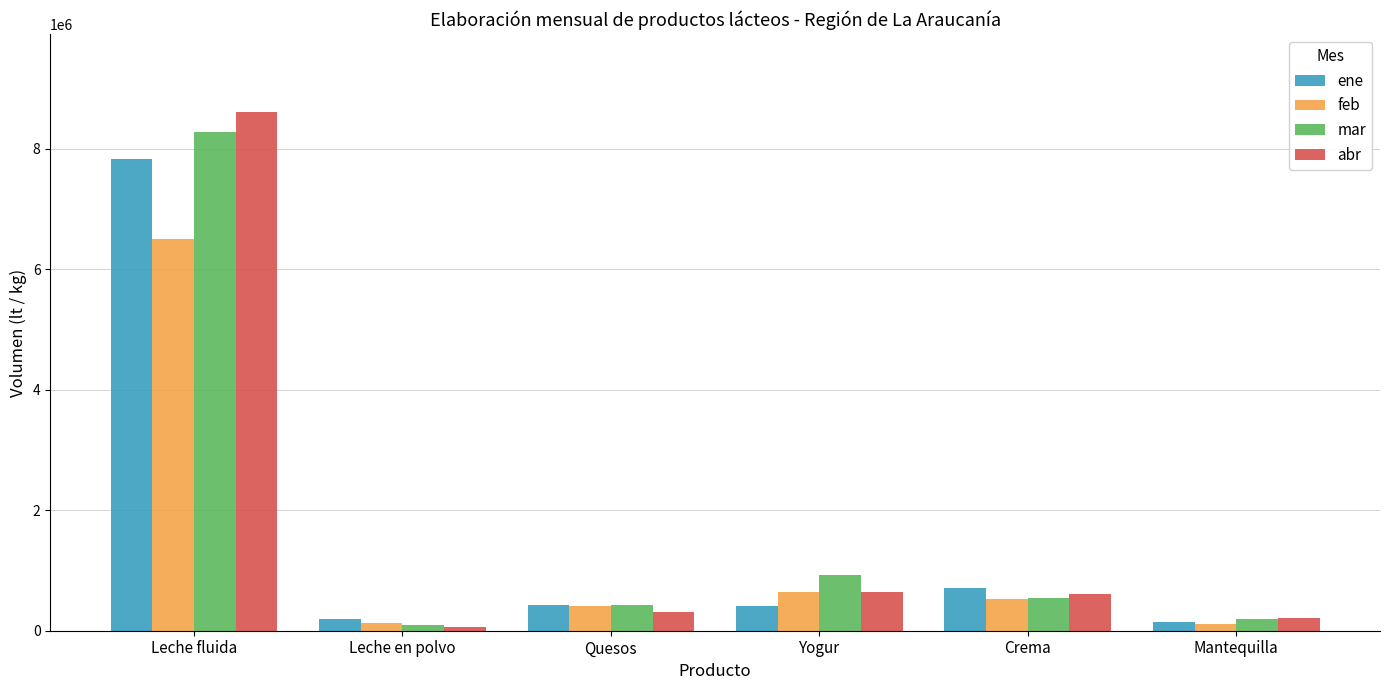

How many values in the ene series are below 433246?

3